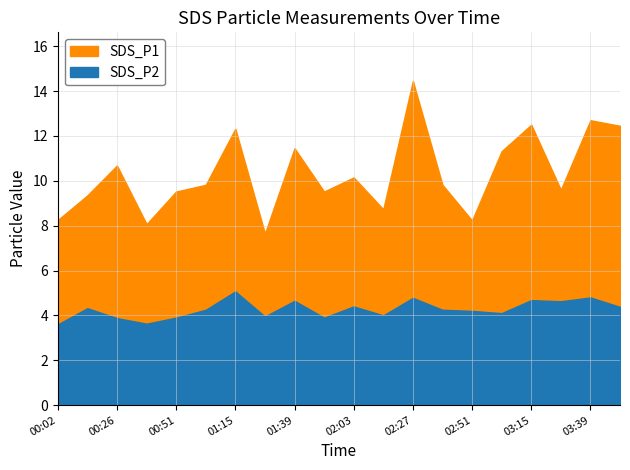

What is the maximum value for SDS_P2?

5.1